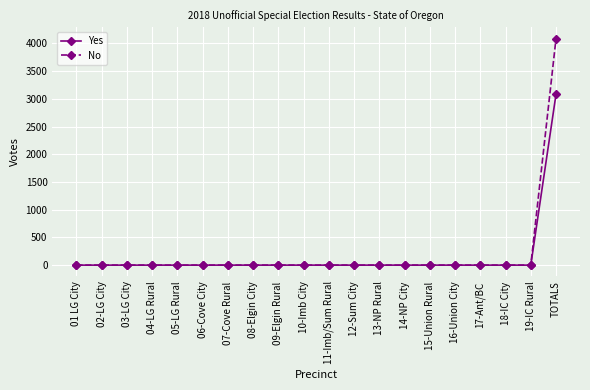

What is the greatest value displayed?

4089